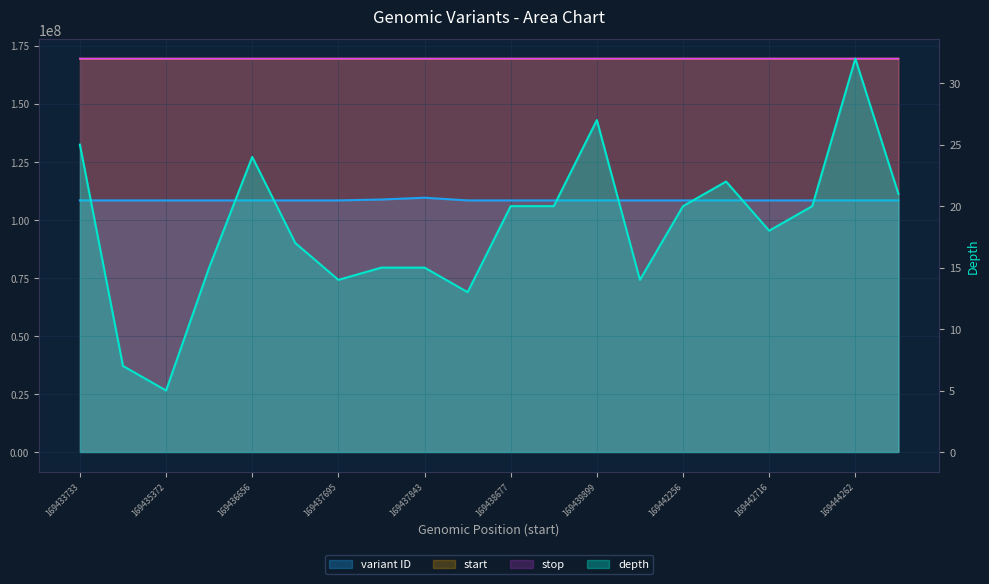

True or false: start and depth cross at least once.

False